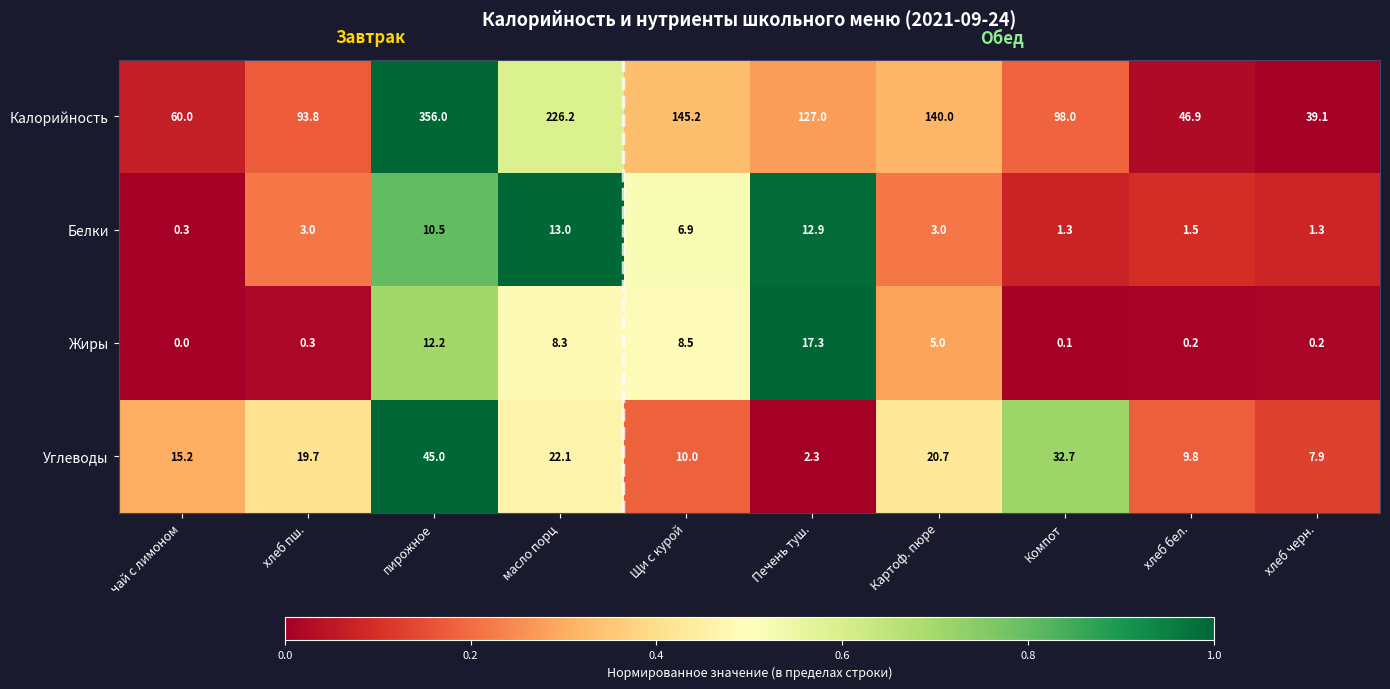

The Белки series shows 0.8 at Компот. True or false?

False